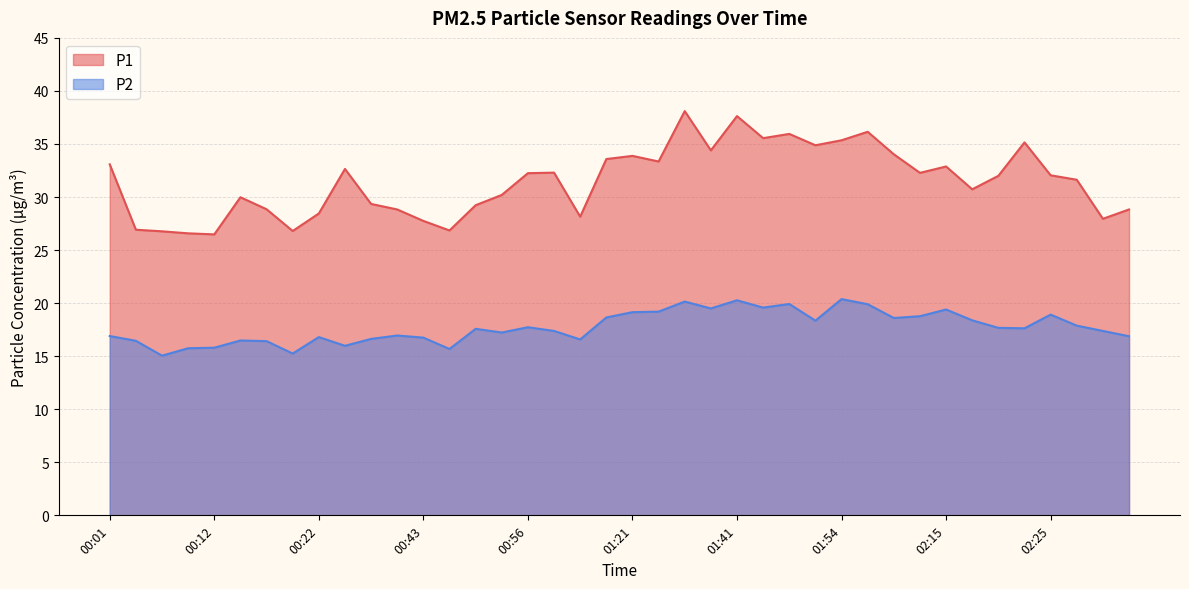

What is the maximum value shown in the chart?

38.1